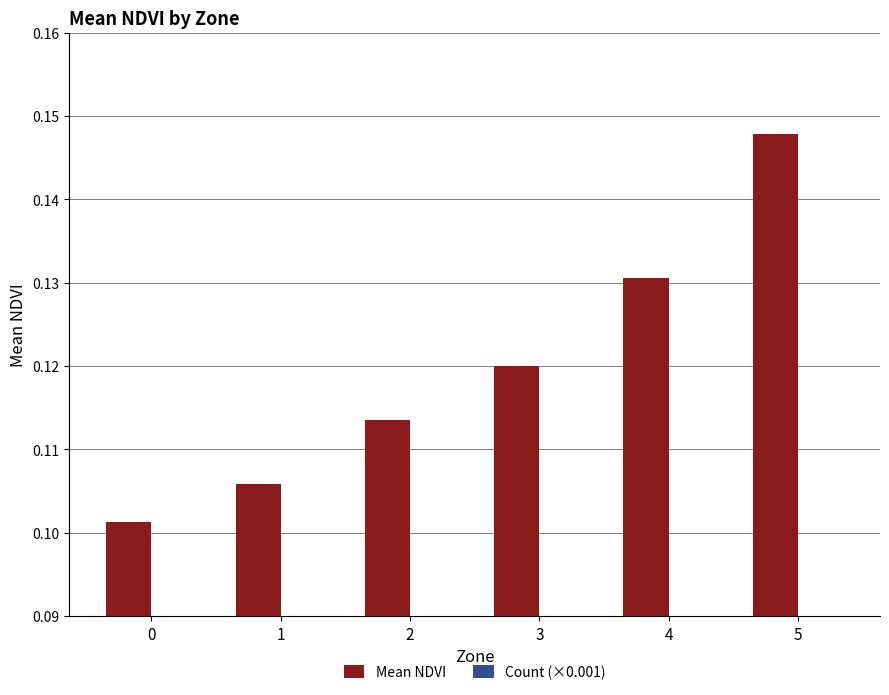

Which series has the widest spread of values?

Mean NDVI